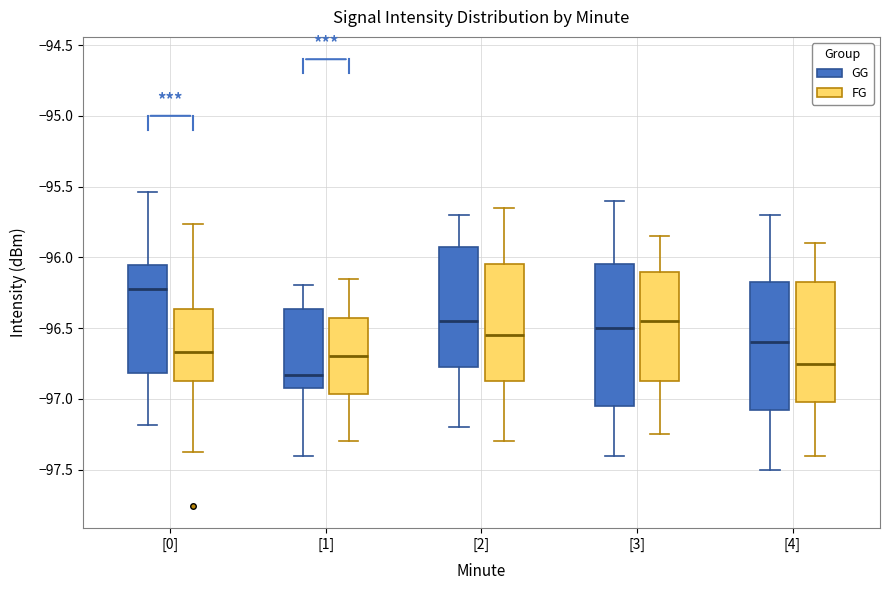

Where is the upper edge of the box for [1] (FG) on the y-axis? The values are not printed on the chart, so give them approximately, as read against the axis.

-96.40